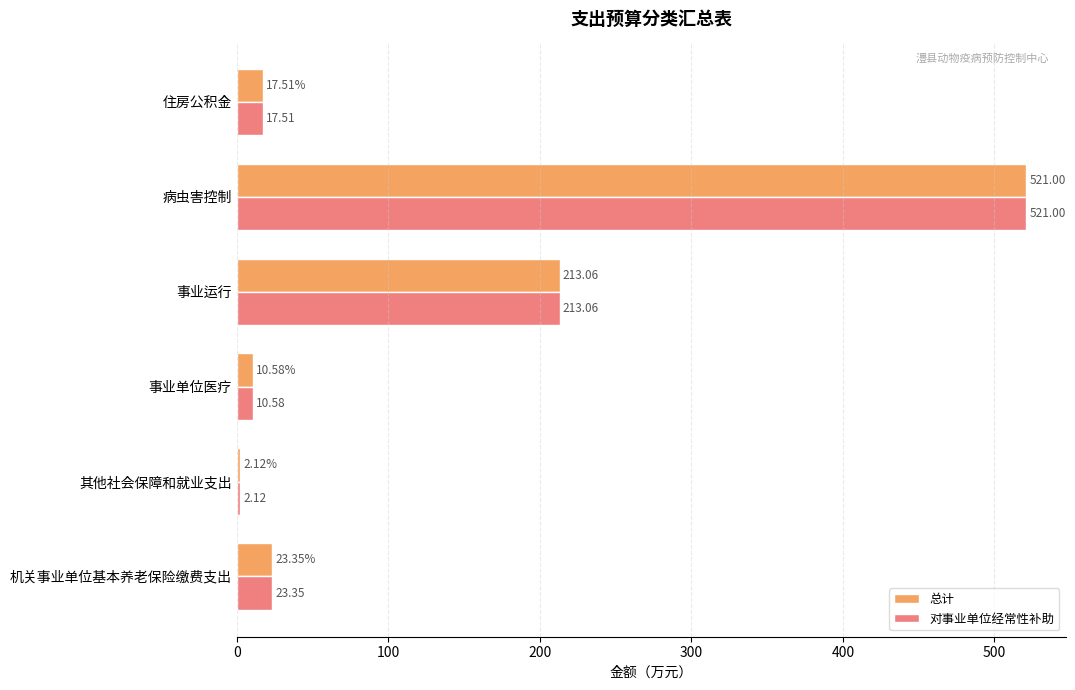

What are all the series names shown in the legend?

总计, 对事业单位经常性补助